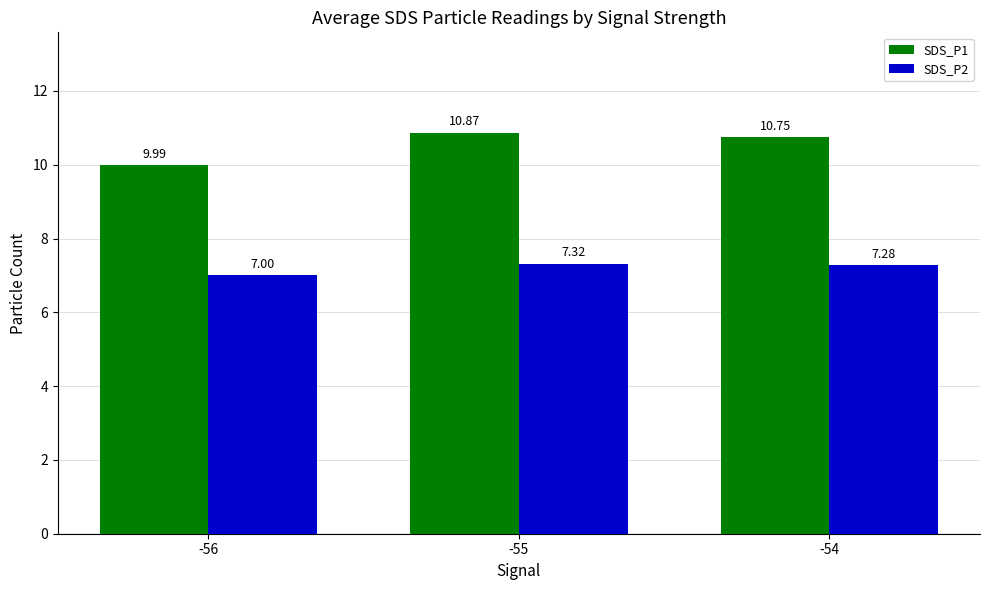

Reading right to left, extract all data points from this chart.

SDS_P1: -54=10.8	-55=10.9	-56=10.0
SDS_P2: -54=7.3	-55=7.3	-56=7.0